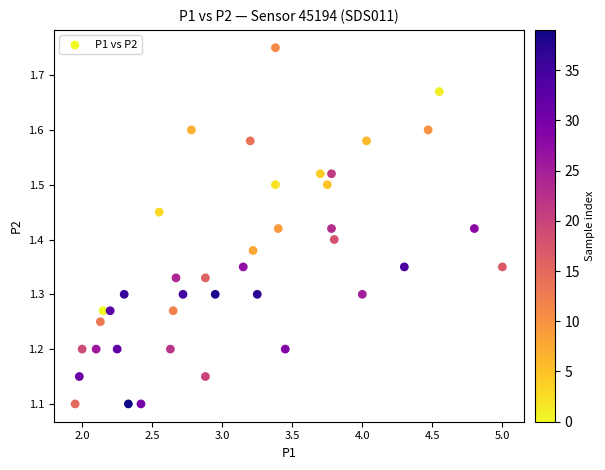

What is the range of X values (max minus min)?

3.0